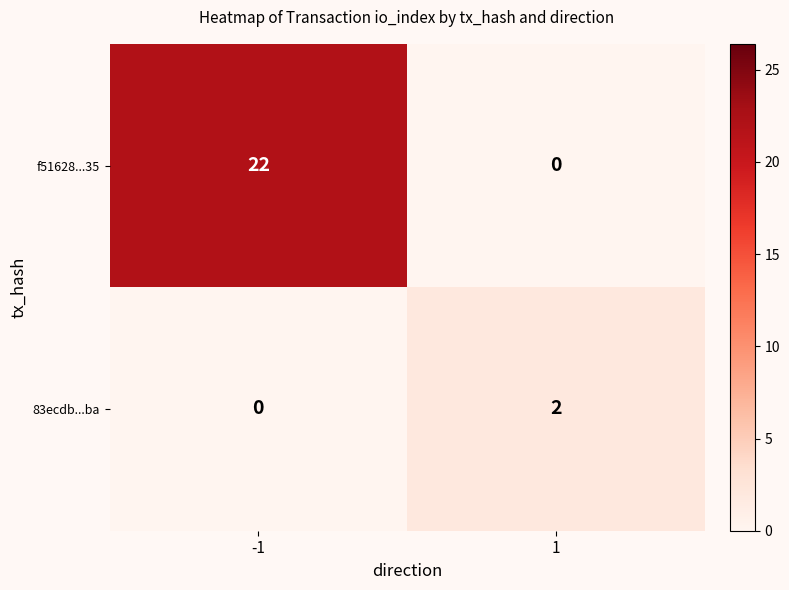

Is it true that f51628...35 equals 10 at 1?

False